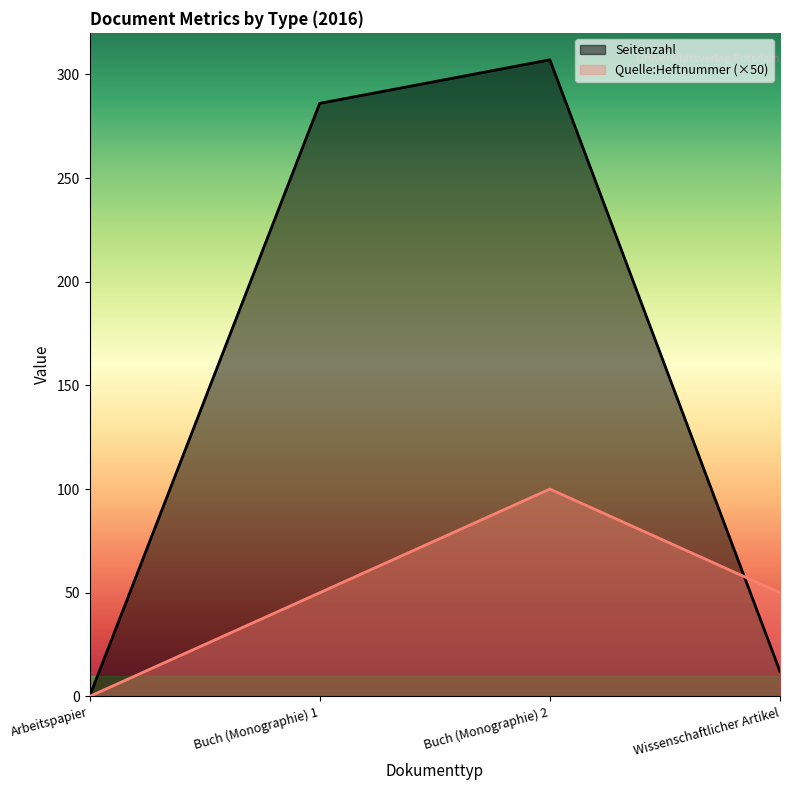

Is it true that Quelle:Heftnummer equals -60 at Arbeitspapier?

False